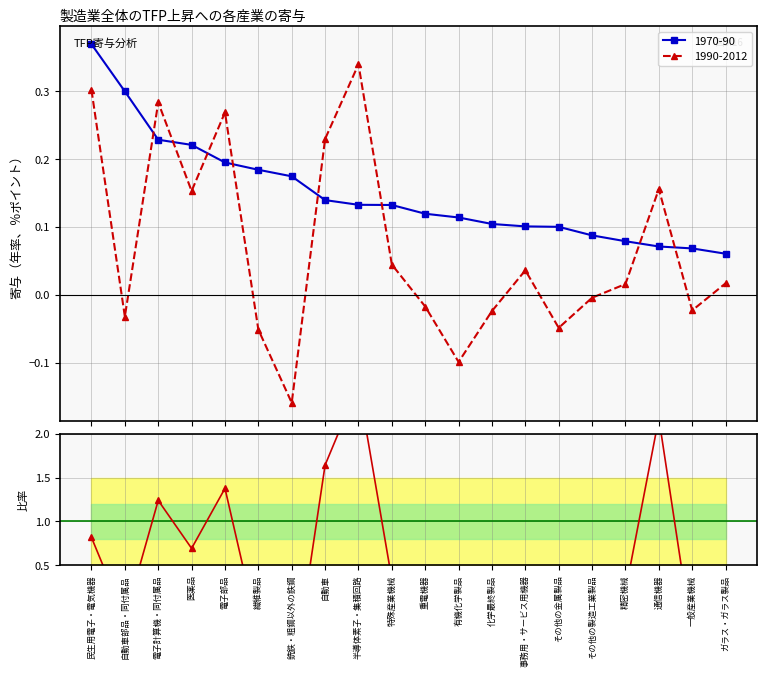

True or false: 1990-2012 has more than 2 points higher than both neighbors.

True